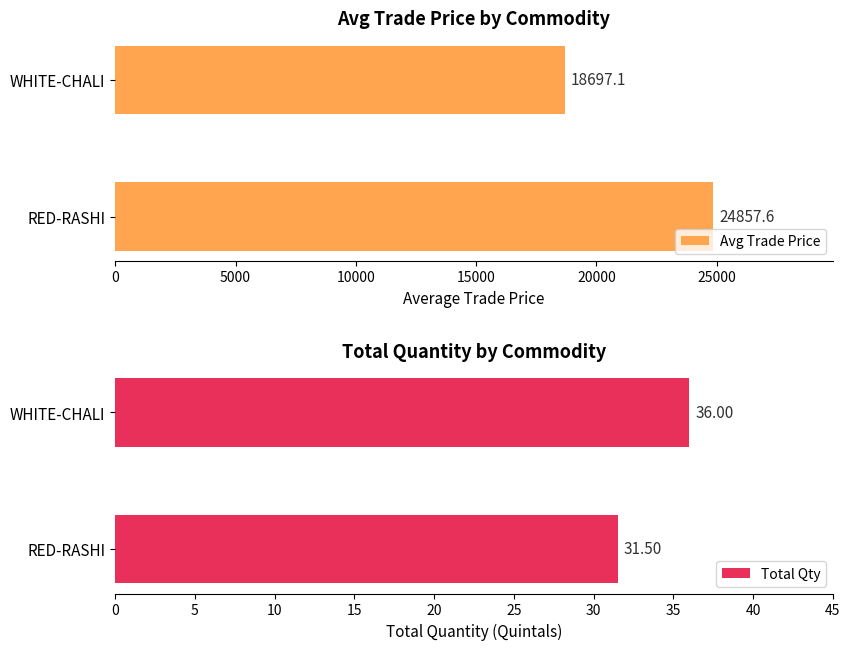

Reading left to right, what are all the values shown in this chart?

Avg Trade Price: 24857.6	18697.1
Total Qty: 31.5	36.0